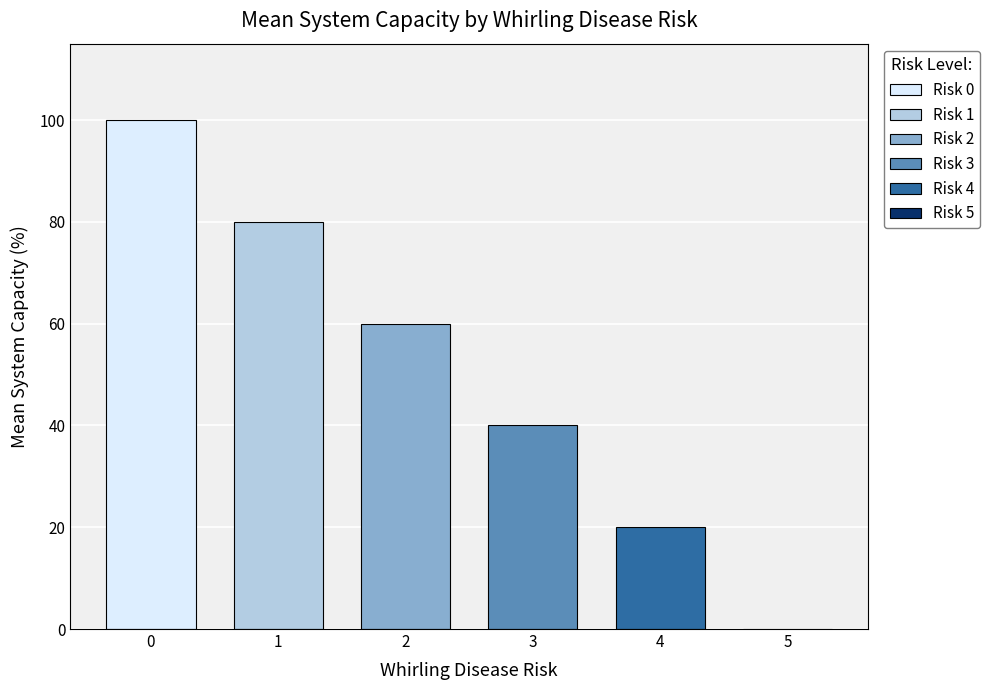

Are the bars horizontal?

No